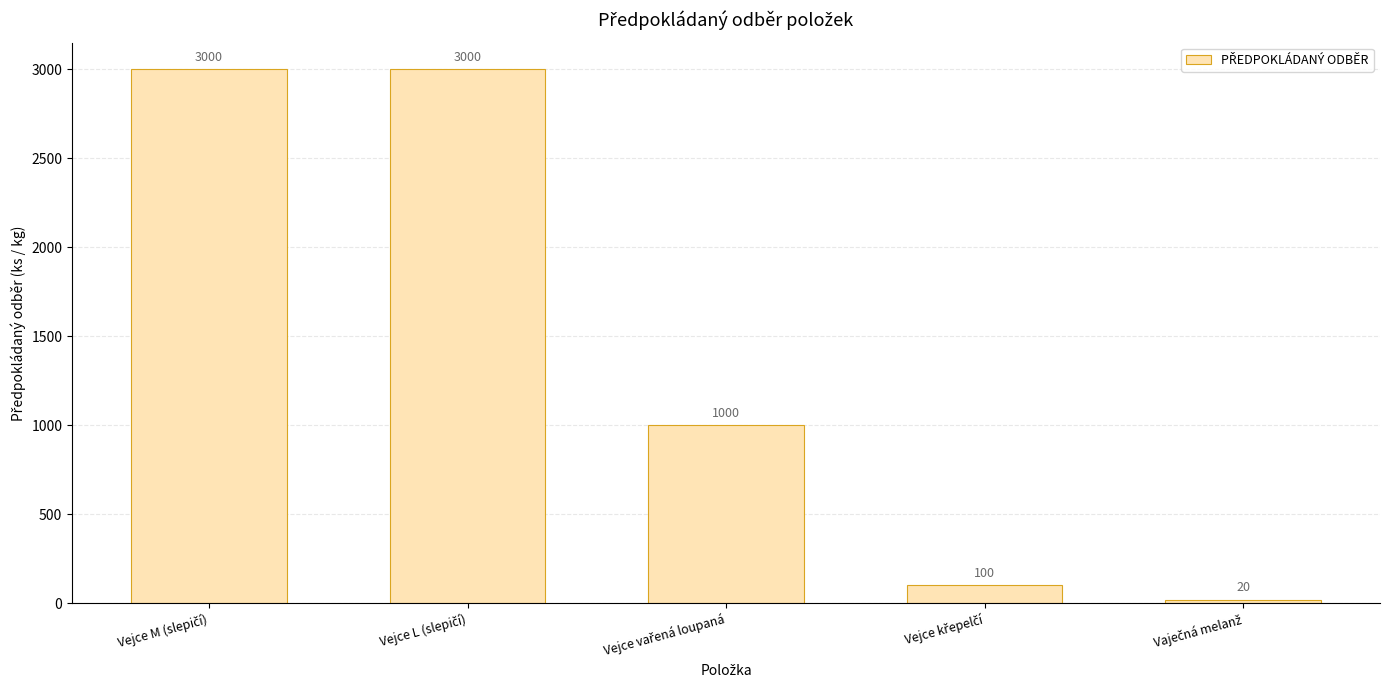

What is the value of the 3rd bar from the left?

1000